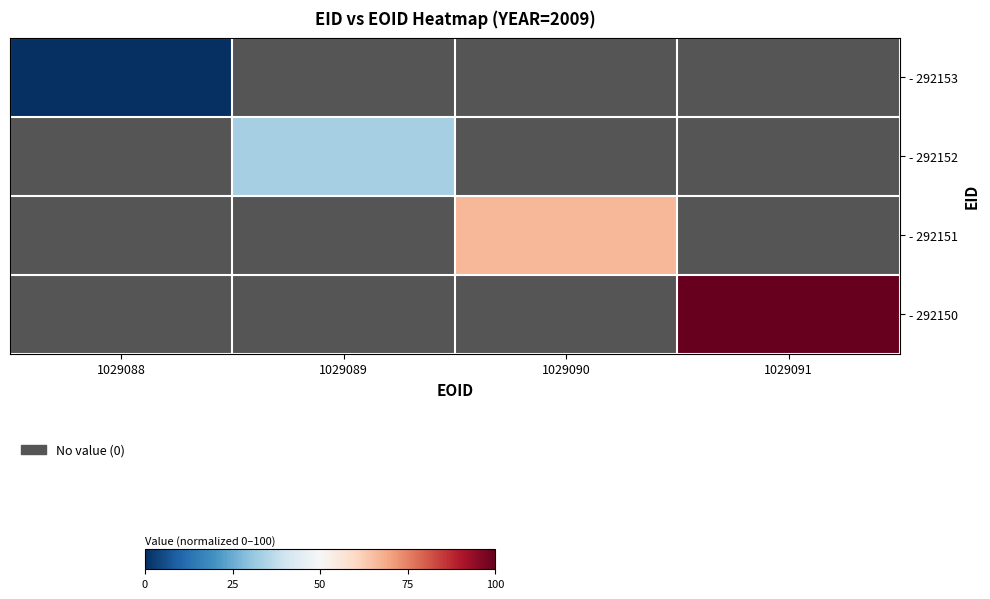

Is the value of - 292152 at 1029090 greater than the value of - 292151 at 1029089?

No